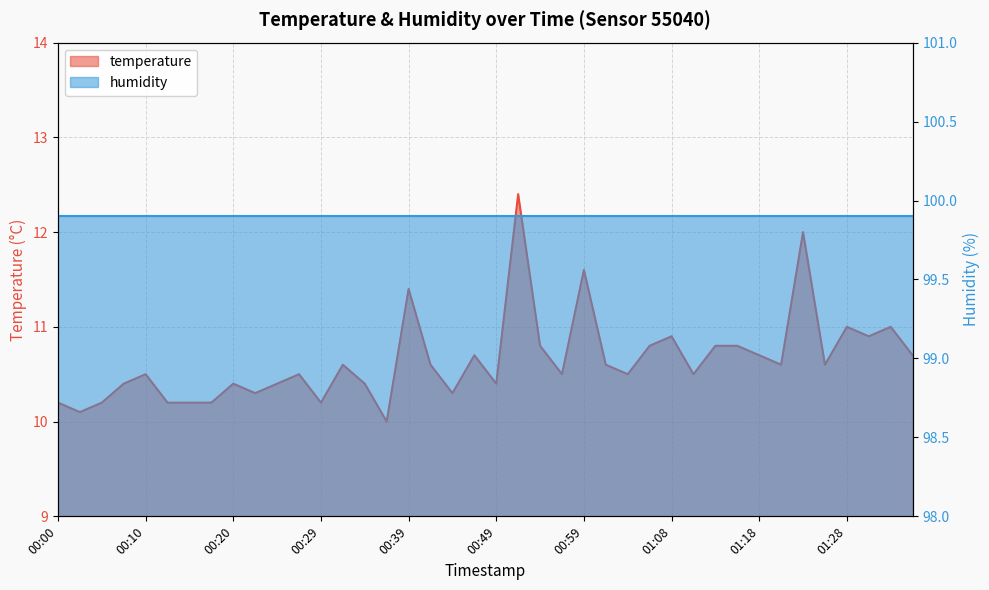

What is the value of the 11th point from the left?

10.4